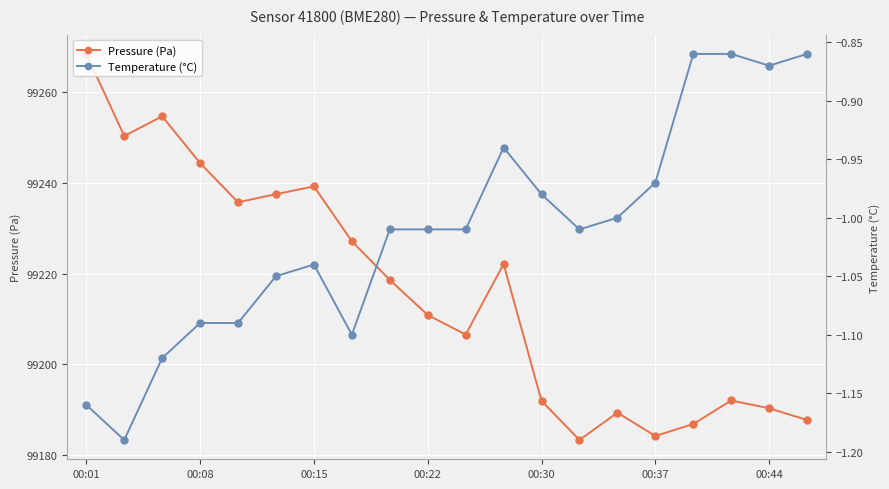

Which category has the highest value in the Pressure (Pa) series?

00:01